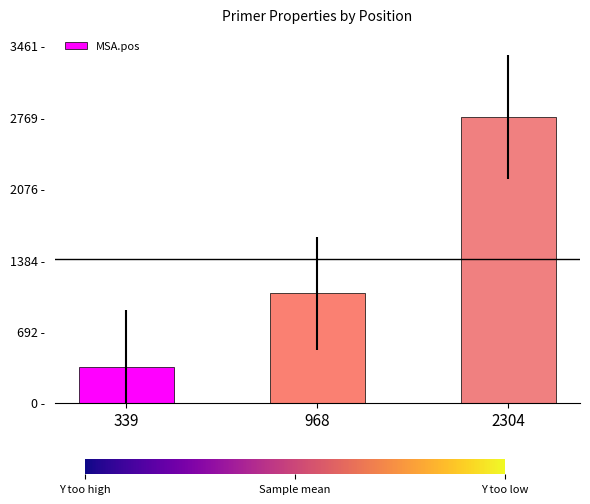

Where does the data first go above 1059?

2304